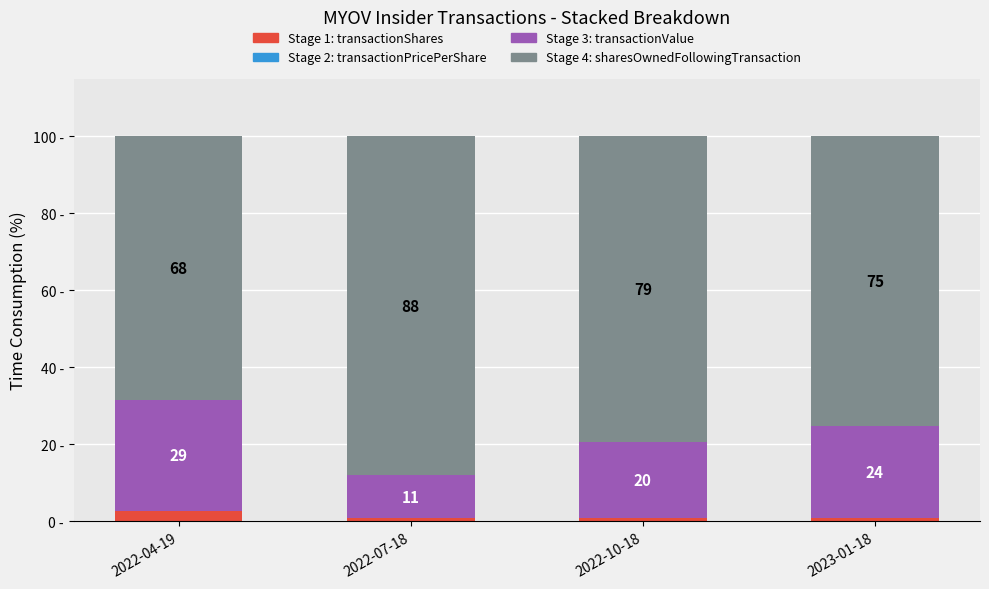

Does the chart contain stacked bars?

Yes